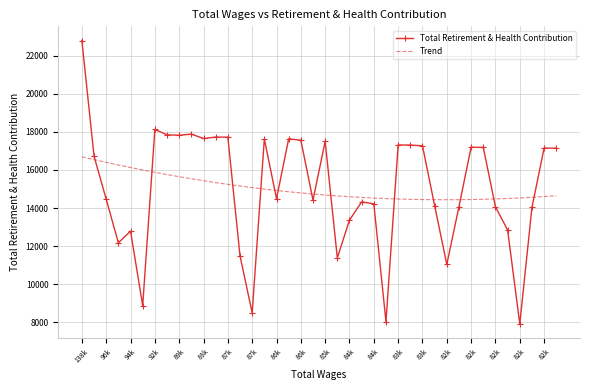

Which series ends up on top after the final intersection of Trend and Total Retirement & Health Contribution?

Total Retirement & Health Contribution